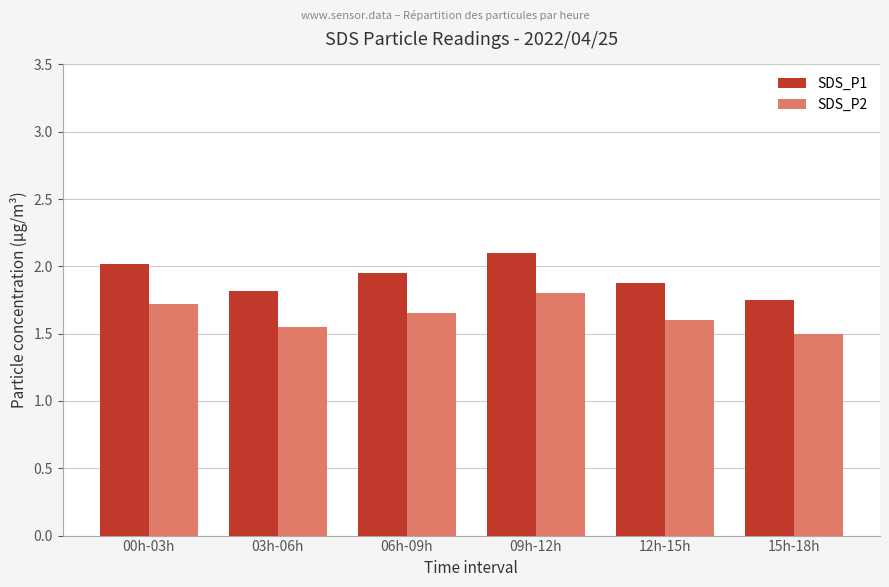

The SDS_P2 series shows 1.8 at 09h-12h. True or false?

True